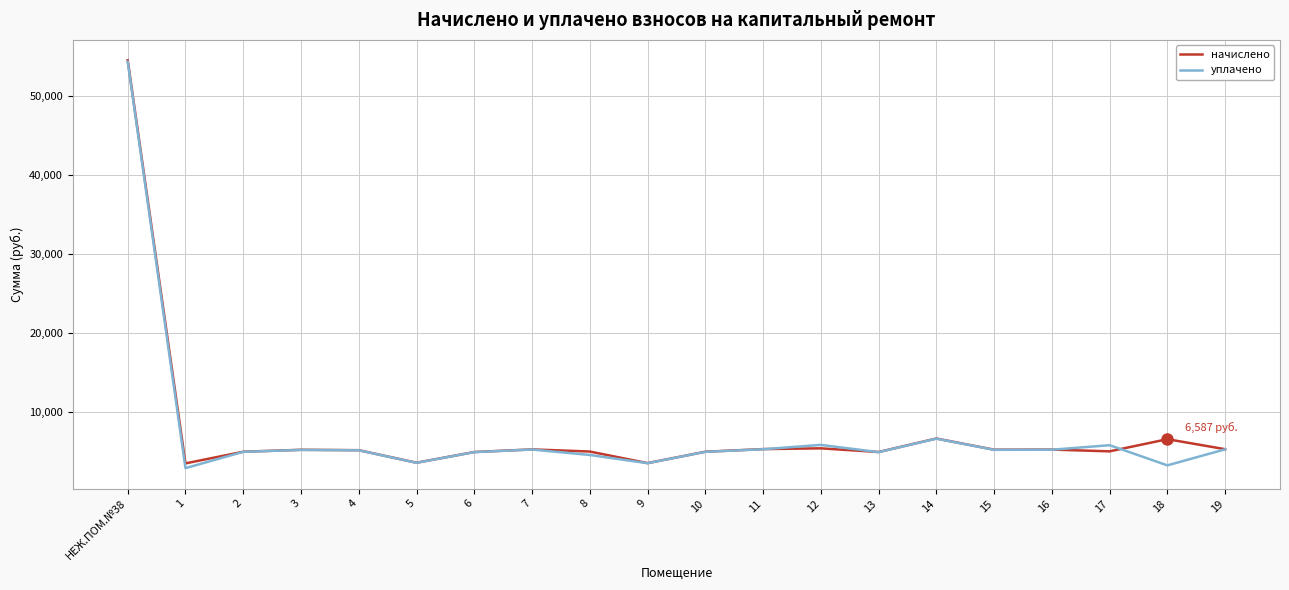

Is the value of начислено at 12 greater than the value of уплачено at 9?

Yes